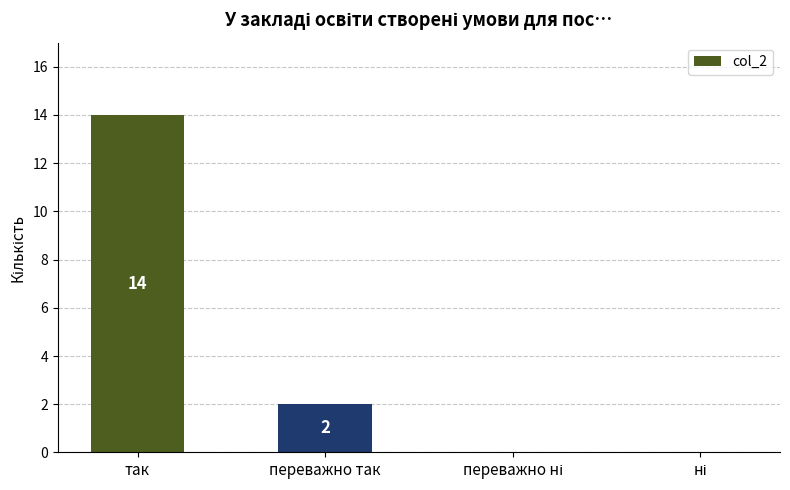

What is the sum of the values at так and переважно так?

16